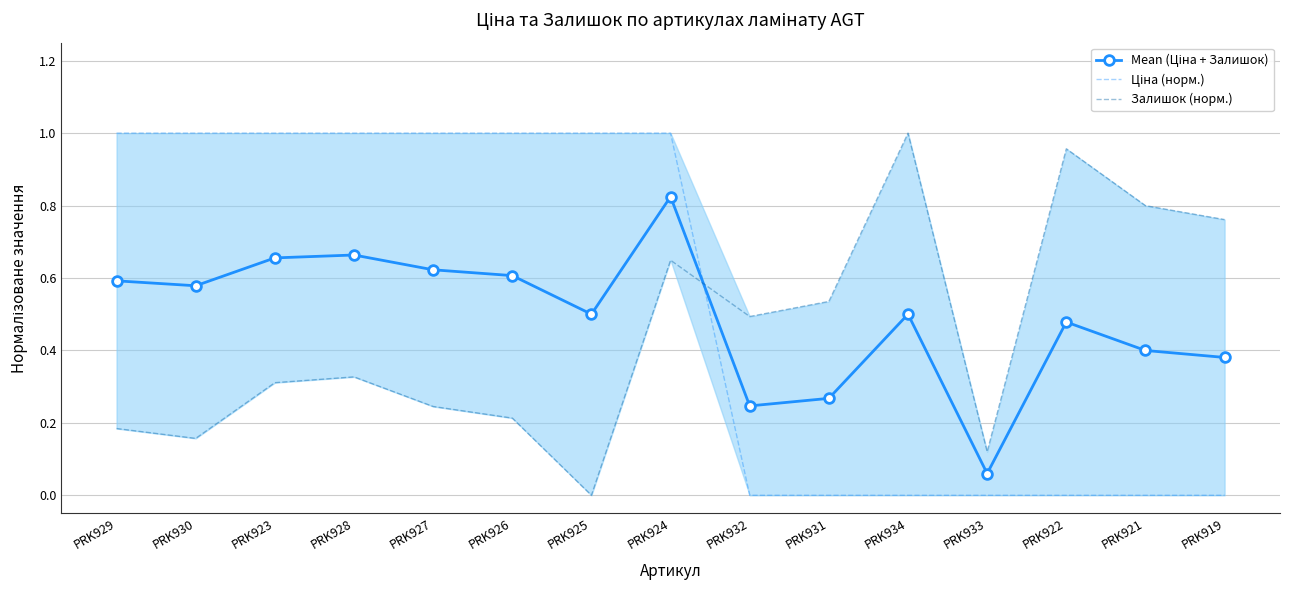

Does the chart have visible grid lines?

Yes